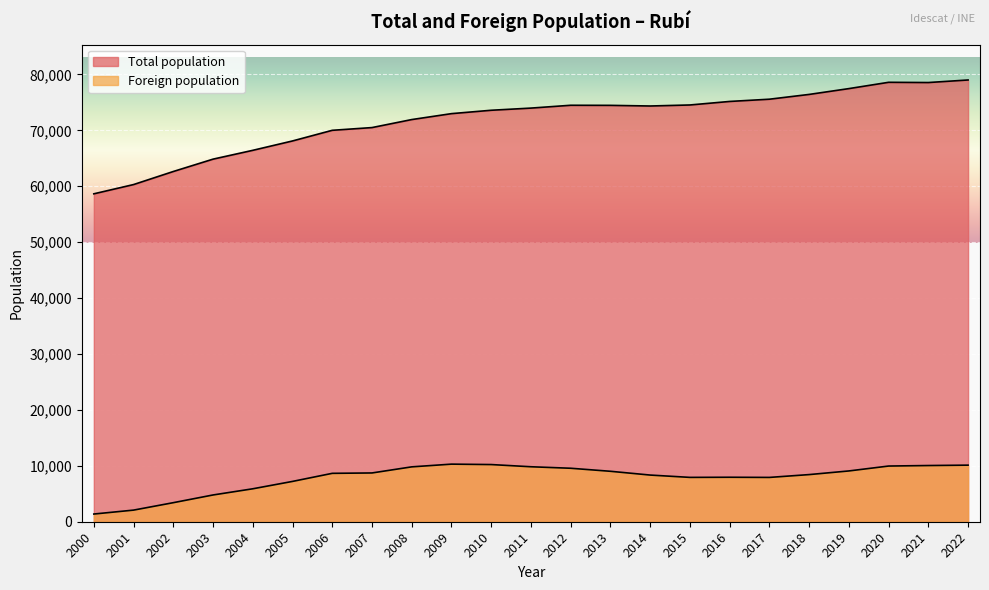

Which series has the widest spread of values?

Total population